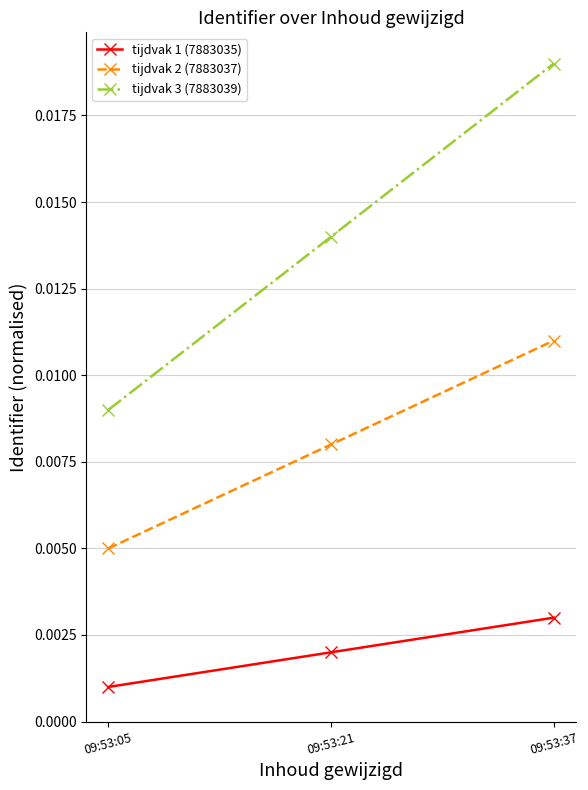

At which label does tijdvak 3 (7883039) reach its peak?

09:53:37